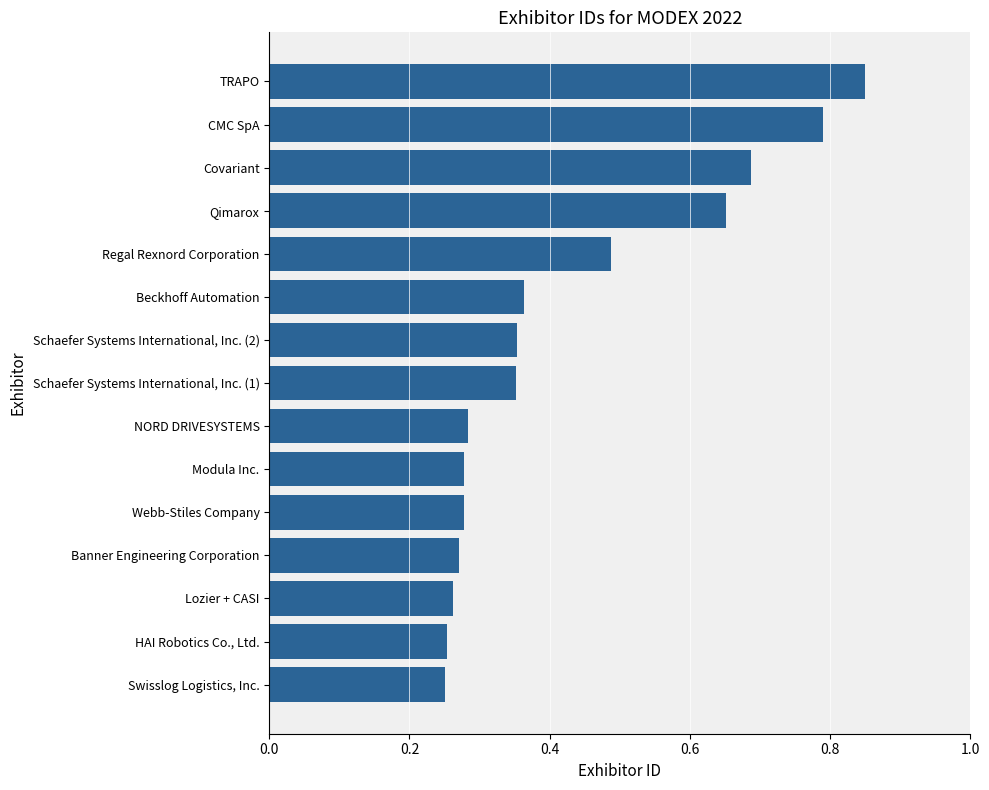

Count the values in the range 0 to 1.

15